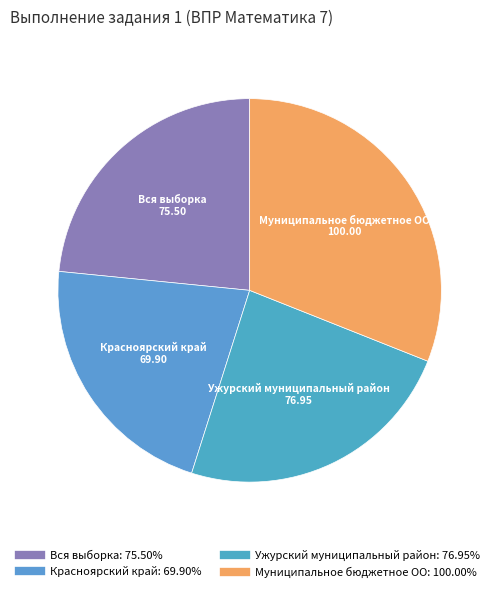

Which slice is the smallest?

Красноярский край